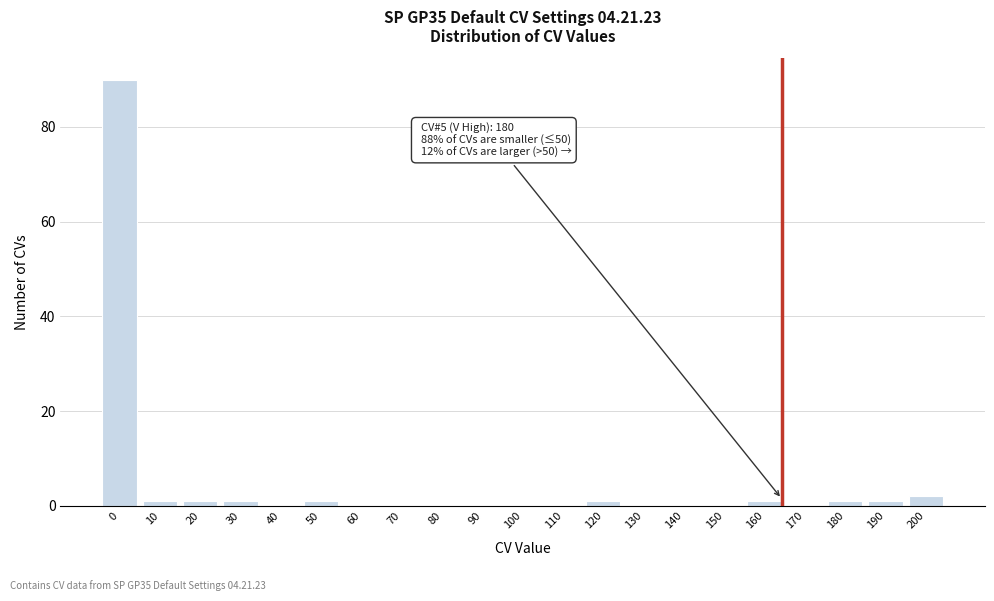

Reading left to right, what are all the values shown in this chart?

0=90	10=1	20=1	30=1	40=0	50=1	60=0	70=0	80=0	90=0	100=0	110=0	120=1	130=0	140=0	150=0	160=1	170=0	180=1	190=1	200=2